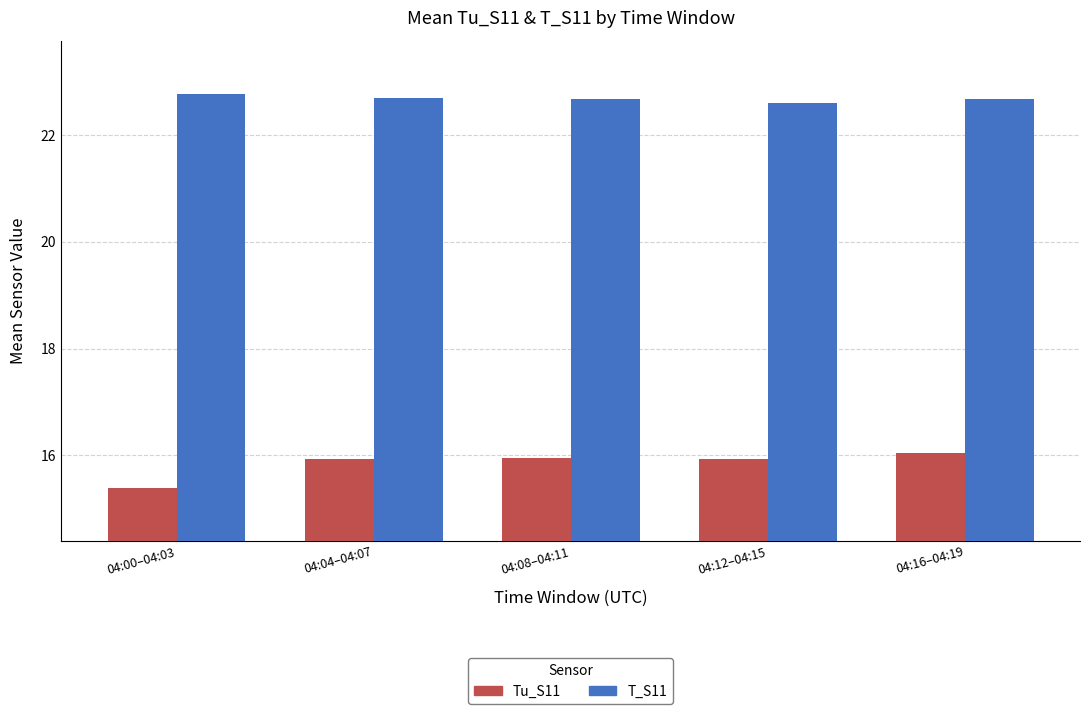

How many groups of bars are there?

5